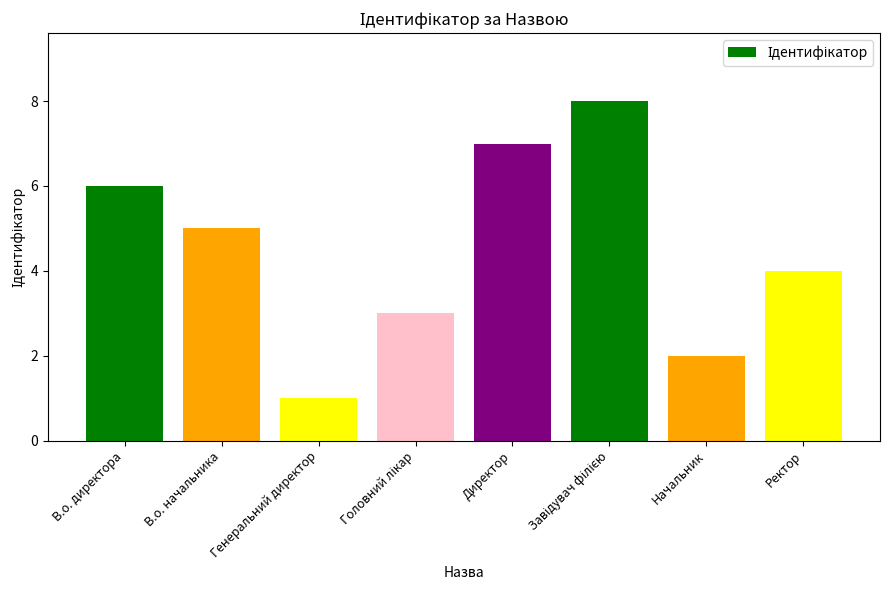

Reading left to right, transcribe all the data shown in this chart.

6	5	1	3	7	8	2	4